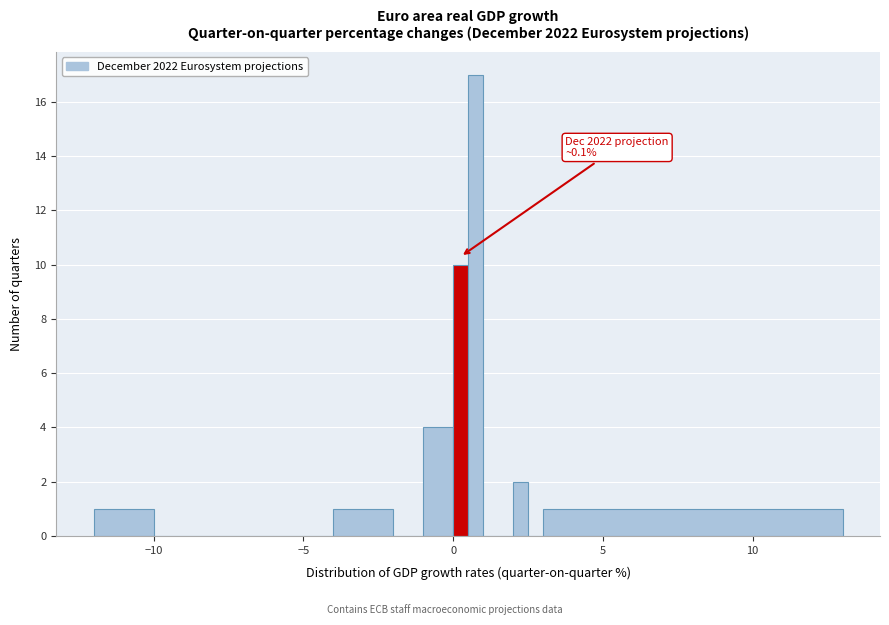

Around what value on the x-axis is the tallest bar? Give the approximate position of its centre, as read against the axis.

1.0